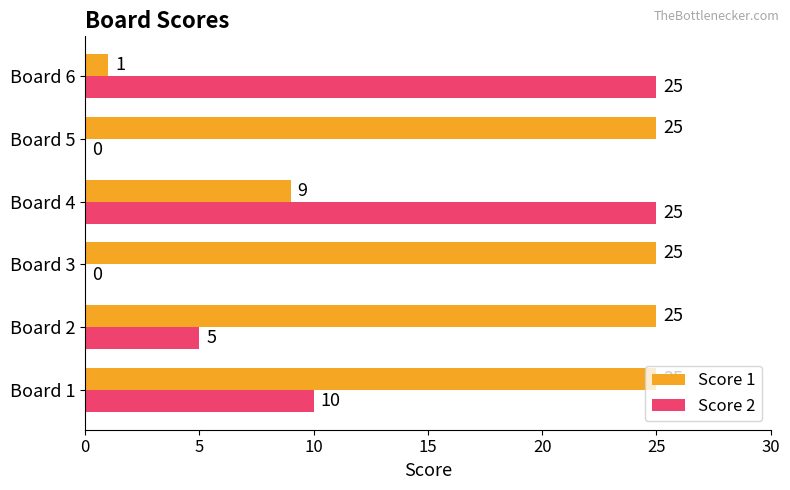

Which series has the largest total across all categories?

Score 1